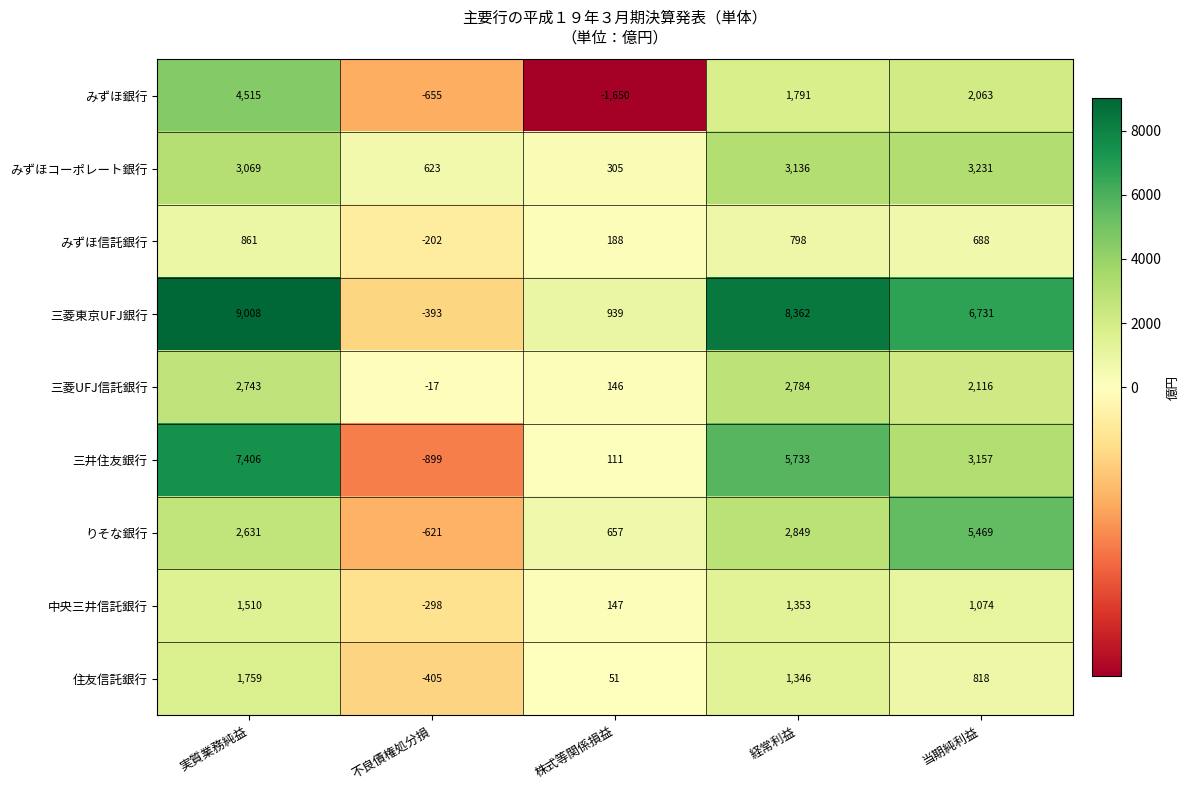

Rank the series at 経常利益 from highest to lowest value.

三菱東京UFJ銀行, 三井住友銀行, みずほコーポレート銀行, りそな銀行, 三菱UFJ信託銀行, みずほ銀行, 中央三井信託銀行, 住友信託銀行, みずほ信託銀行